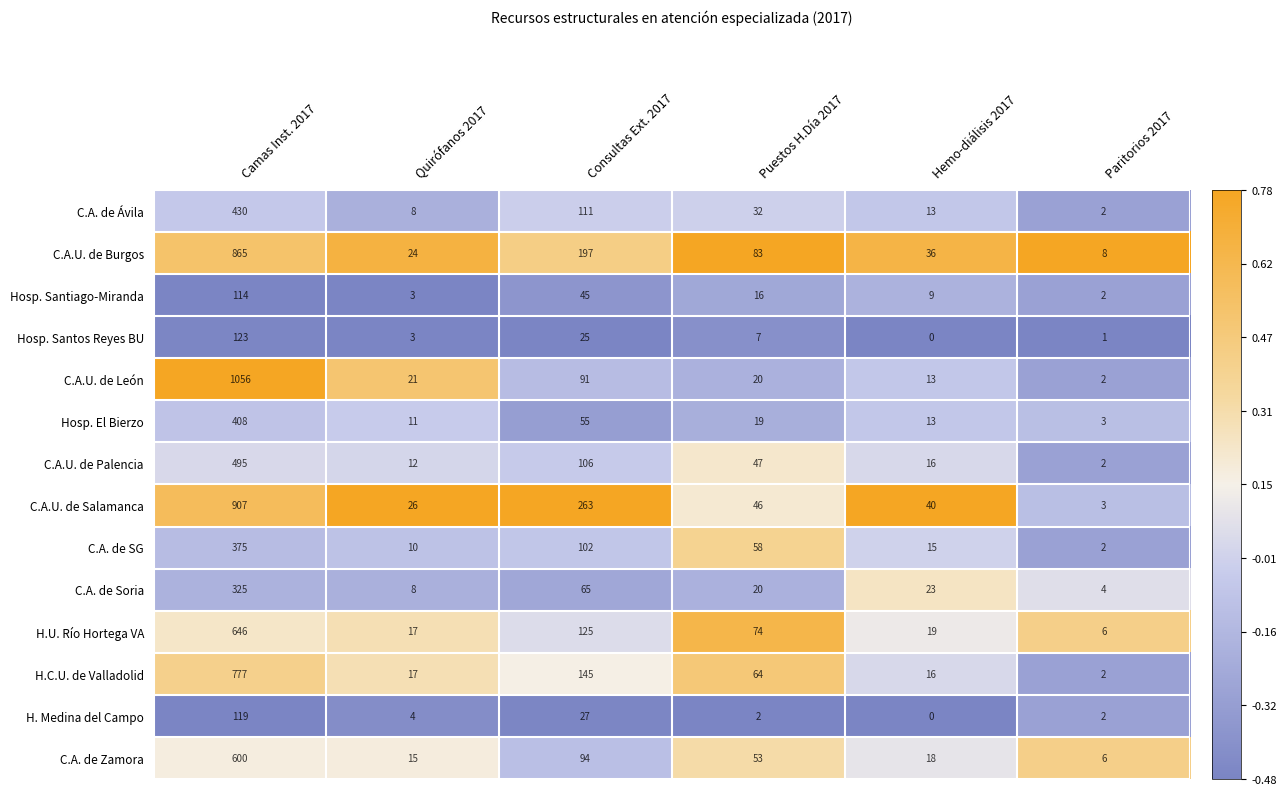

What is the average value of the C.A. de Zamora series?

131